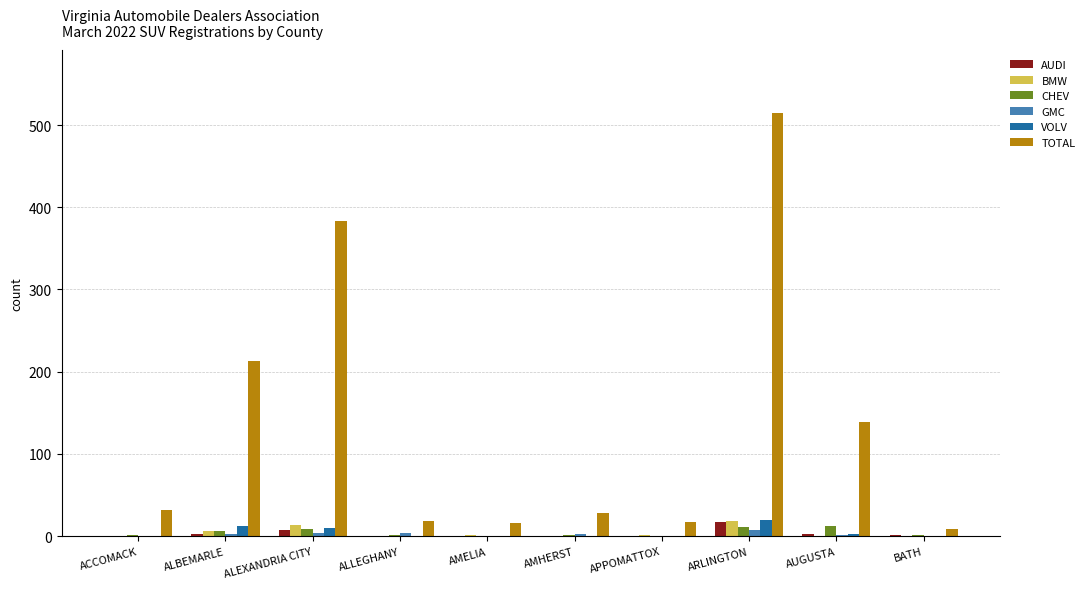

How many distinct data groups are displayed?

6